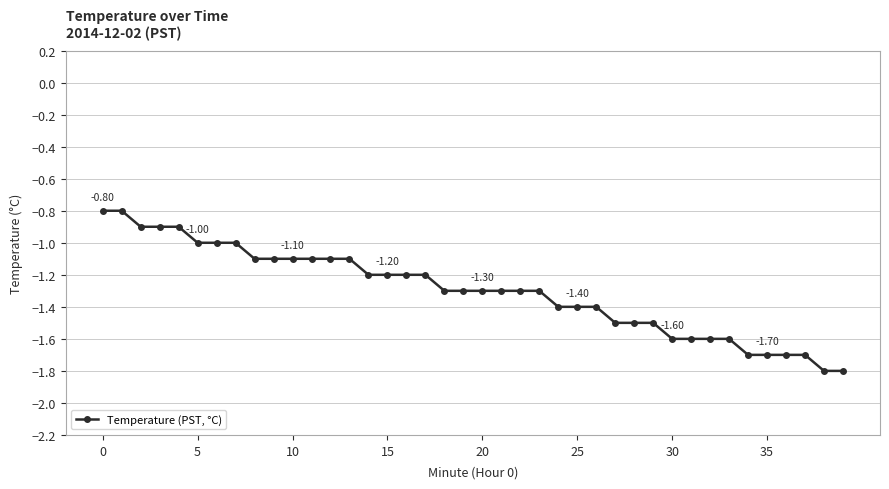

What is the difference between the maximum and minimum values?

1.0